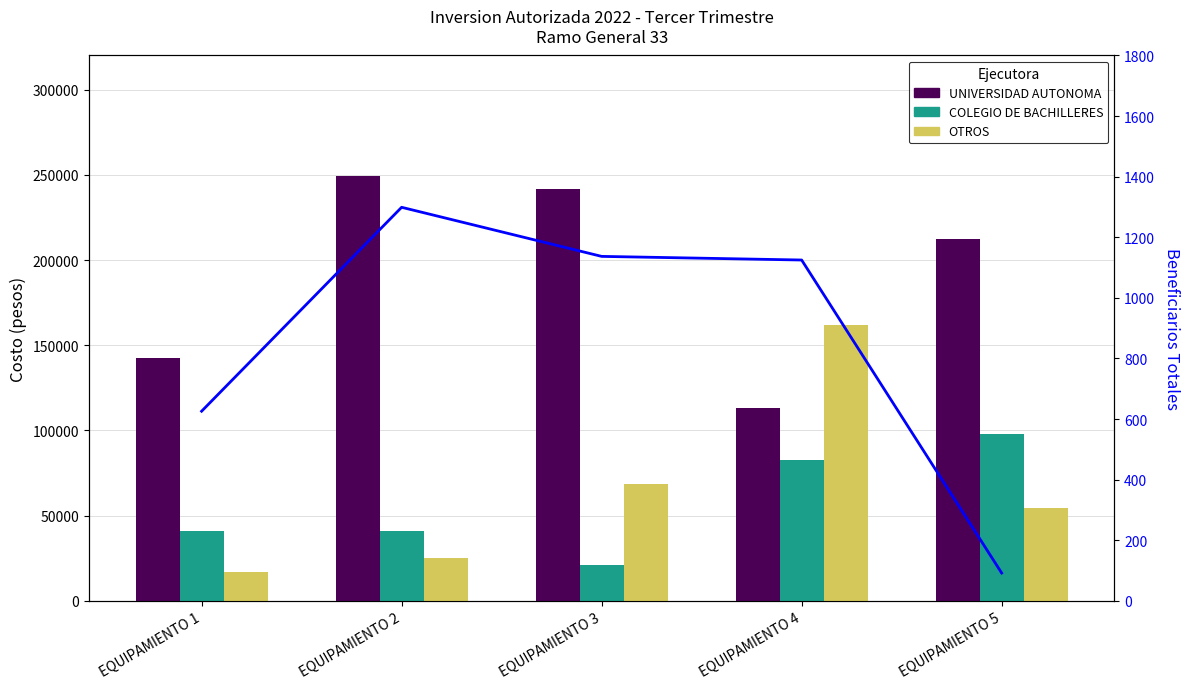

Reading left to right, transcribe all the data shown in this chart.

UNIVERSIDAD AUTONOMA: 142362	249280	241573	112999	212213
COLEGIO DE BACHILLERES: 41236	41236	20894	82473	97979
OTROS: 16715	25073	68727	161700	54325
Beneficiarios Totales: 626	1299	1137	1125	92